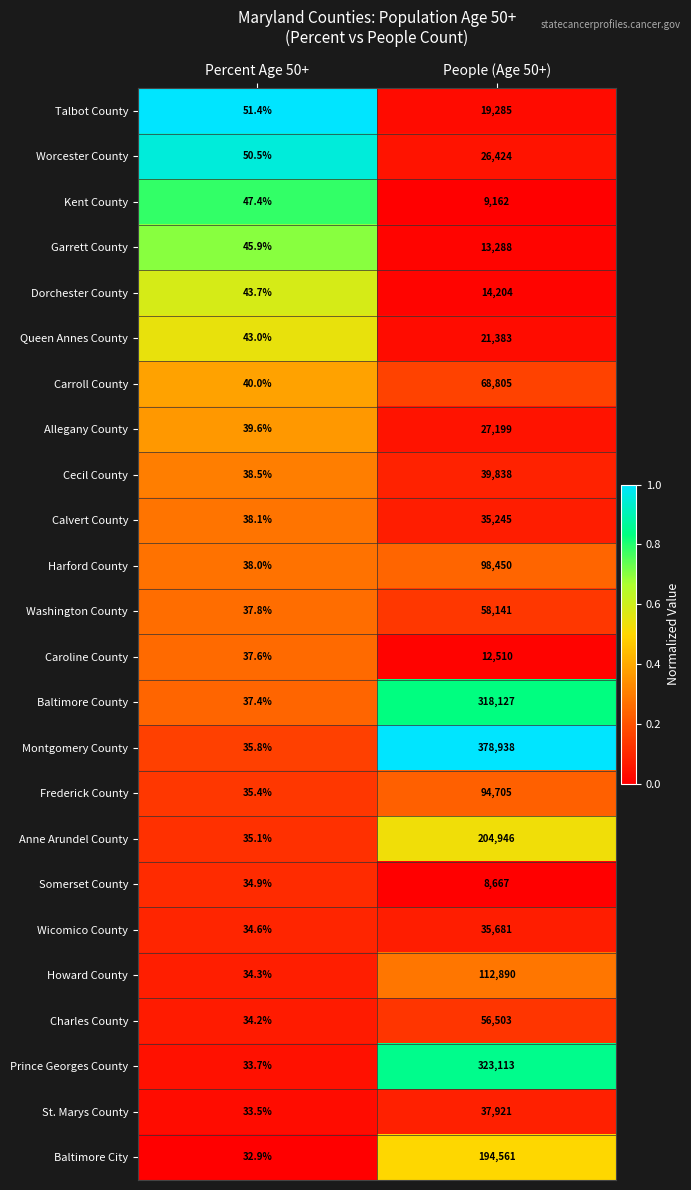

The value of Worcester County at Percent Age 50+ is 22.5. True or false?

False